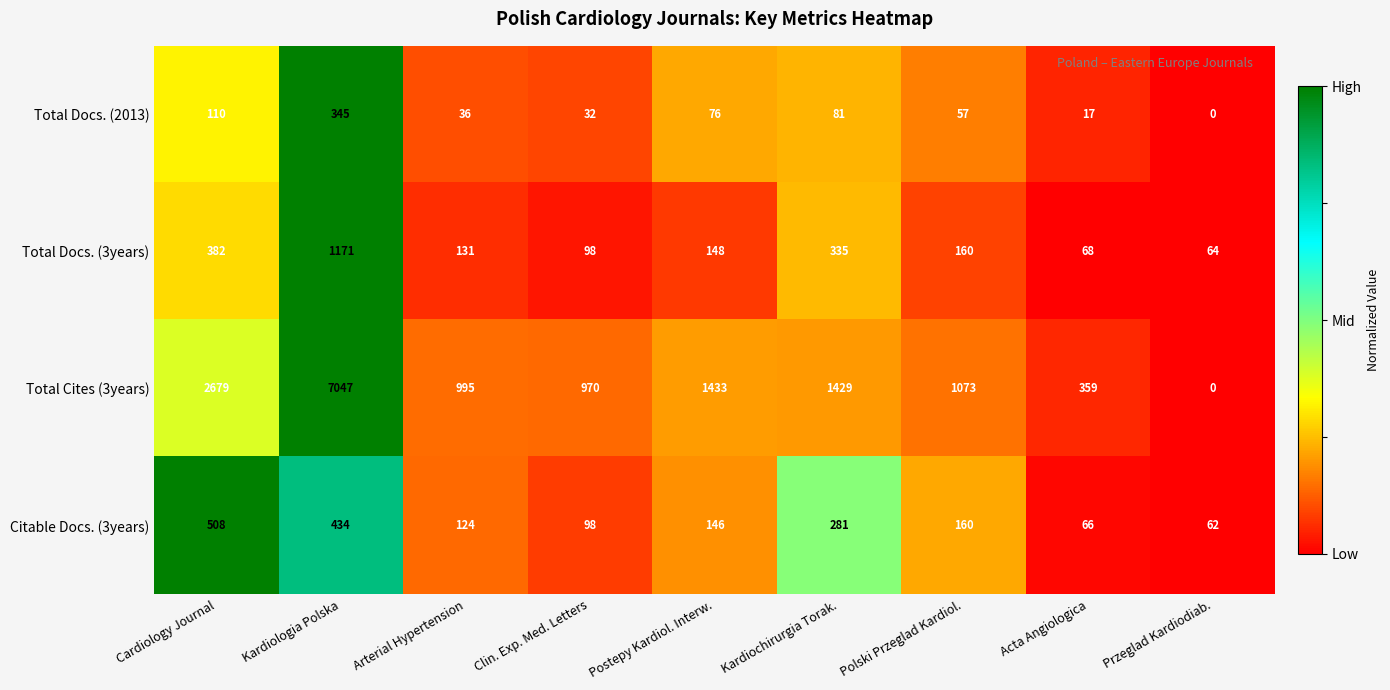

At which category does the chart reach its minimum across all series?

Przeglad Kardiodiab.